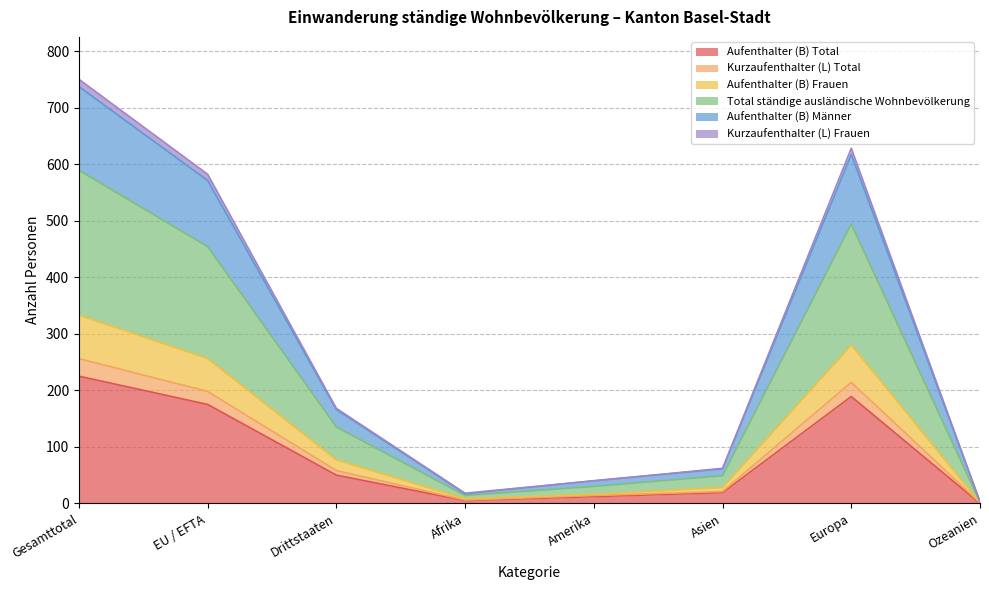

What is the greatest value displayed?

750